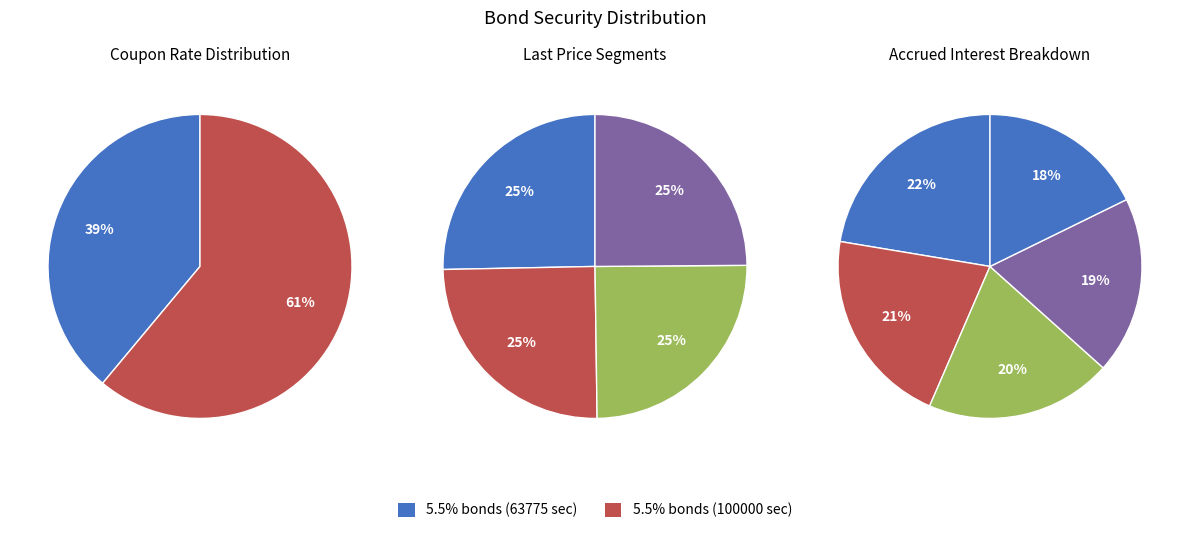

Is it true that 4 is 11% of the pie?

False